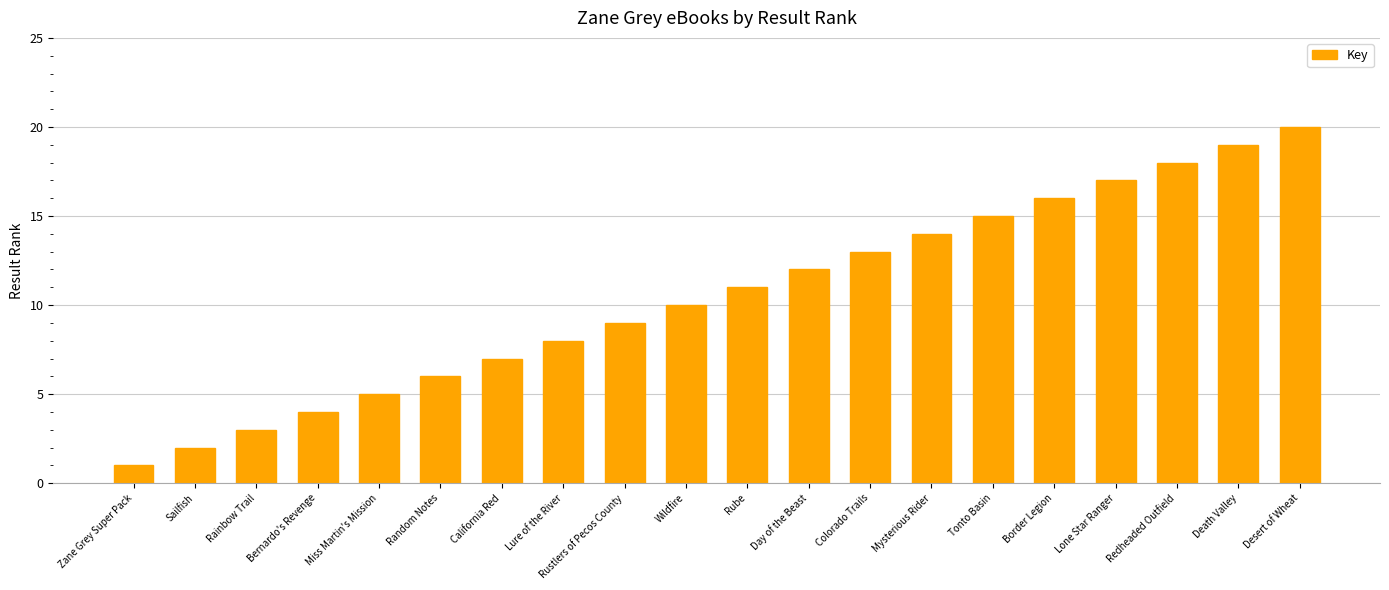

Reading right to left, transcribe all the data shown in this chart.

20	19	18	17	16	15	14	13	12	11	10	9	8	7	6	5	4	3	2	1